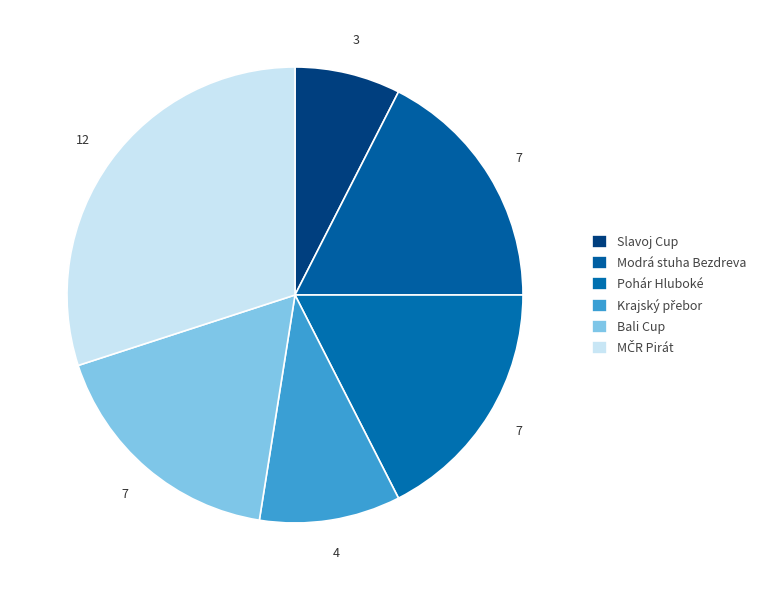

Does MČR Pirát represent more than half of the total?

No